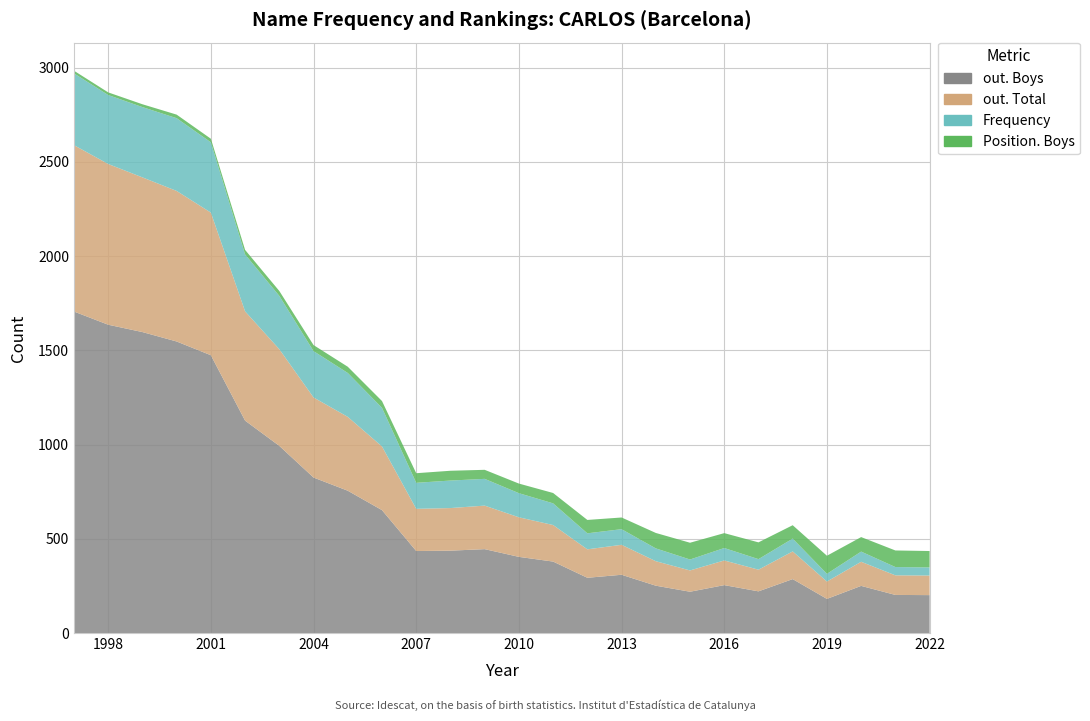

Reading left to right, list all the values displayed in this chart.

out. Boys: 1997=1706	1998=1636	1999=1597	2000=1547	2001=1474	2002=1127	2003=993	2004=825	2005=755	2006=652	2007=435	2008=437	2009=445	2010=404	2011=379	2012=293	2013=309	2014=251	2015=219	2016=254	2017=221	2018=286	2019=181	2020=250	2021=202	2022=201
out. Total: 1997=883	1998=853	1999=821	2000=799	2001=757	2002=580	2003=513	2004=425	2005=392	2006=338	2007=224	2008=226	2009=231	2010=210	2011=194	2012=151	2013=159	2014=130	2015=113	2016=131	2017=115	2018=147	2019=92	2020=128	2021=104	2022=104
Frequency: 1997=381	1998=366	1999=373	2000=386	2001=373	2002=302	2003=283	2004=246	2005=233	2006=205	2007=138	2008=146	2009=142	2010=128	2011=115	2012=85	2013=83	2014=68	2015=58	2016=66	2017=56	2018=68	2019=41	2020=54	2021=44	2022=43
Position. Boys: 1997=14	1998=14	1999=15	2000=19	2001=19	2002=24	2003=26	2004=32	2005=33	2006=36	2007=51	2008=52	2009=48	2010=51	2011=55	2012=71	2013=62	2014=82	2015=89	2016=79	2017=89	2018=71	2019=96	2020=77	2021=88	2022=87